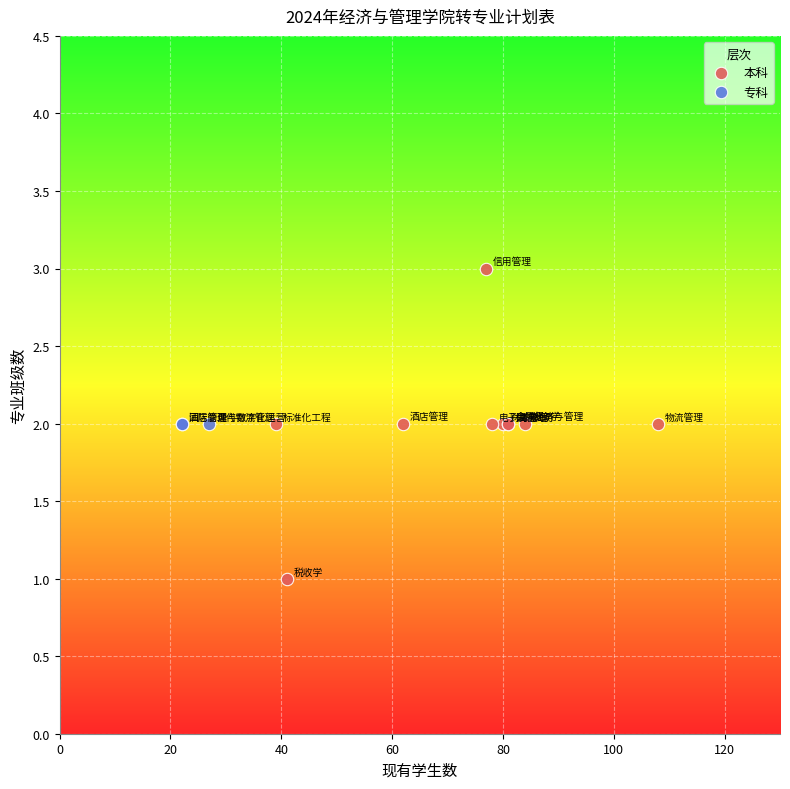

Which series contains the highest Y value?

本科